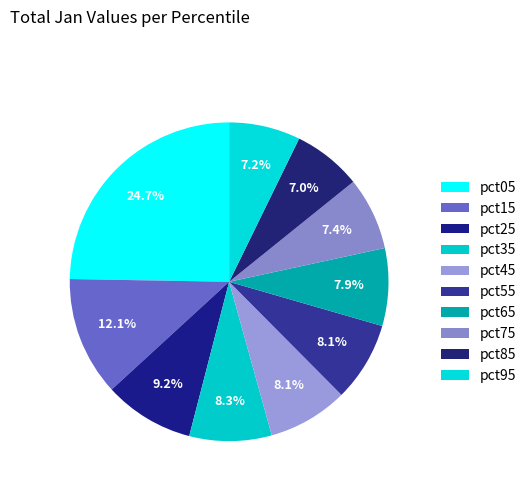

What percentage is NOT represented by pct85?

93.0%